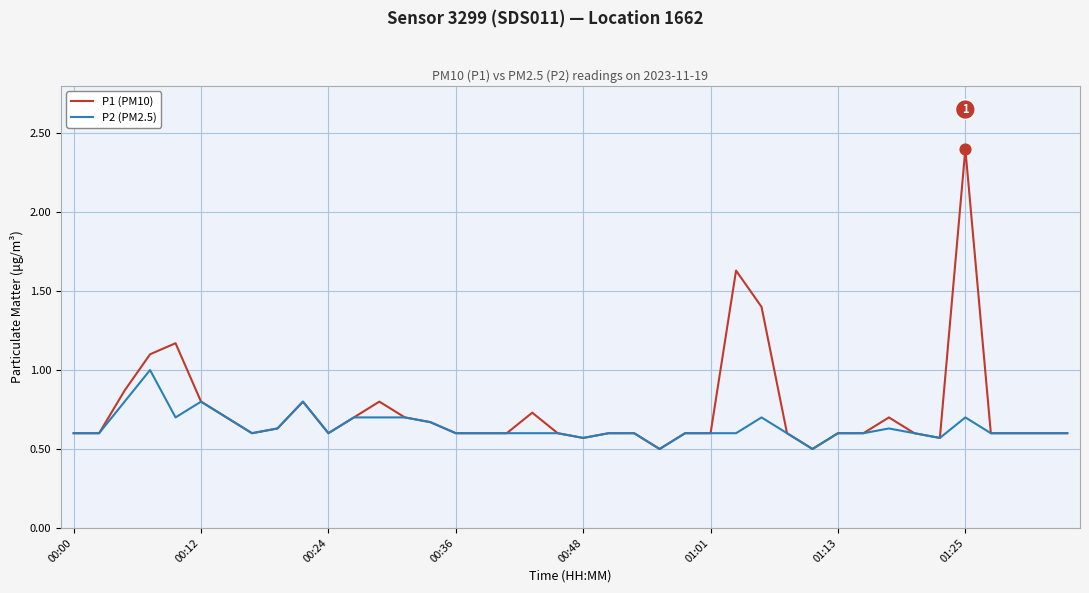

At how many categories does at least one series exceed 1?

5